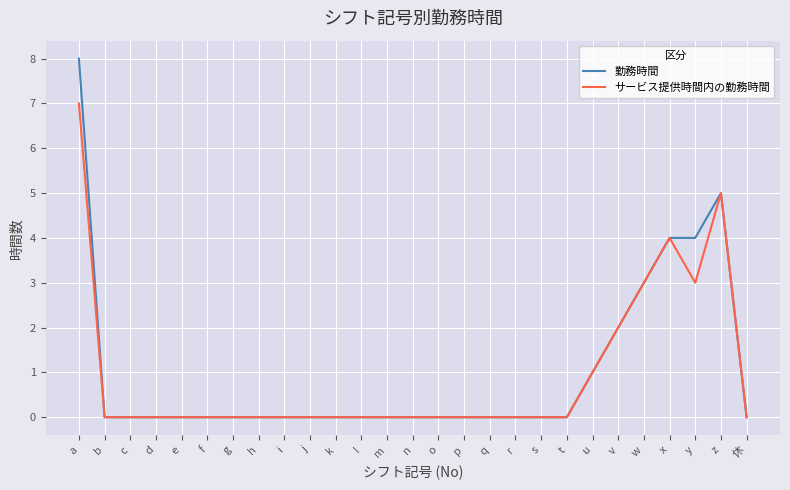

What is the highest value of the サービス提供時間内の勤務時間 series?

7